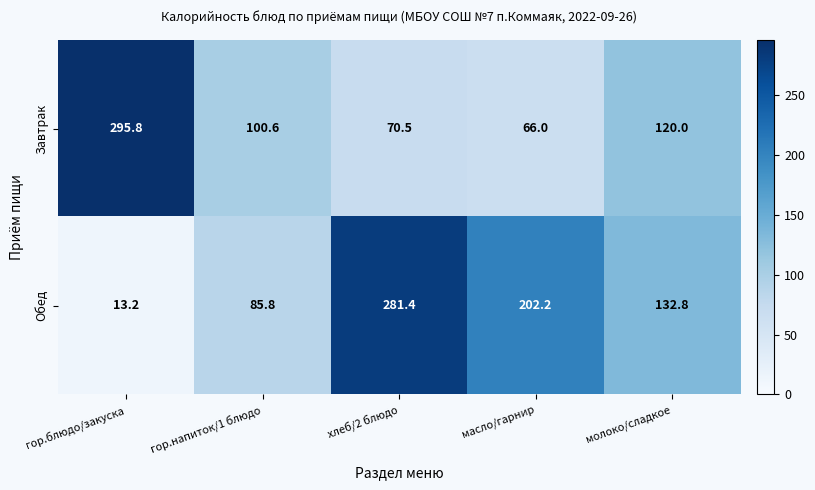

Reading left to right, what are all the values shown in this chart?

Завтрак: гор.блюдо/закуска=295.8	гор.напиток/1 блюдо=100.6	хлеб/2 блюдо=70.5	масло/гарнир=66.0	молоко/сладкое=120.0
Обед: гор.блюдо/закуска=13.2	гор.напиток/1 блюдо=85.8	хлеб/2 блюдо=281.4	масло/гарнир=202.2	молоко/сладкое=132.8